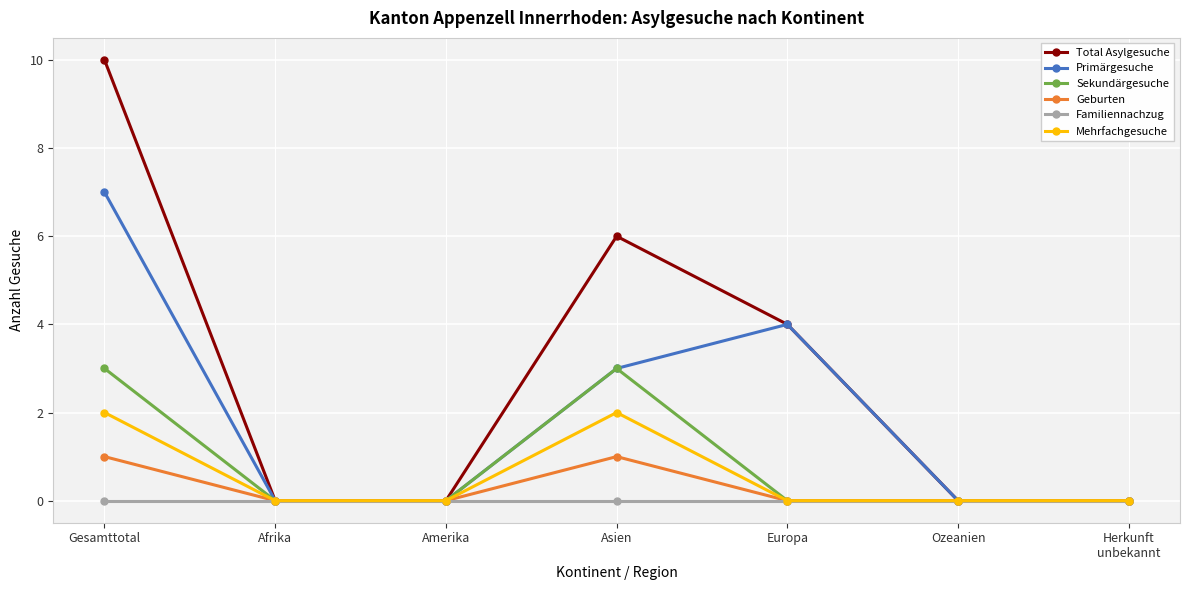

What is the value of the Total Asylgesuche point at the 1st from the left?

10